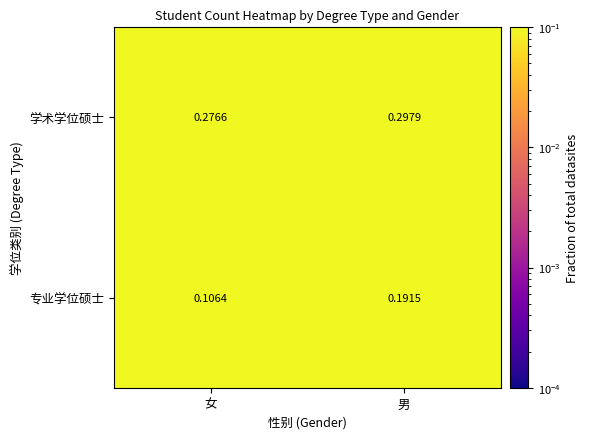

Is the value of 学术学位硕士 at 女 greater than the value of 专业学位硕士 at 男?

Yes